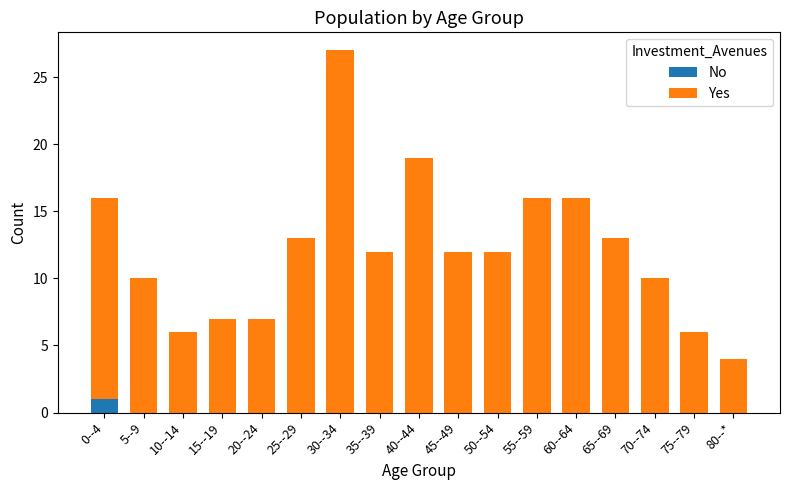

At which label does No reach its peak?

0--4